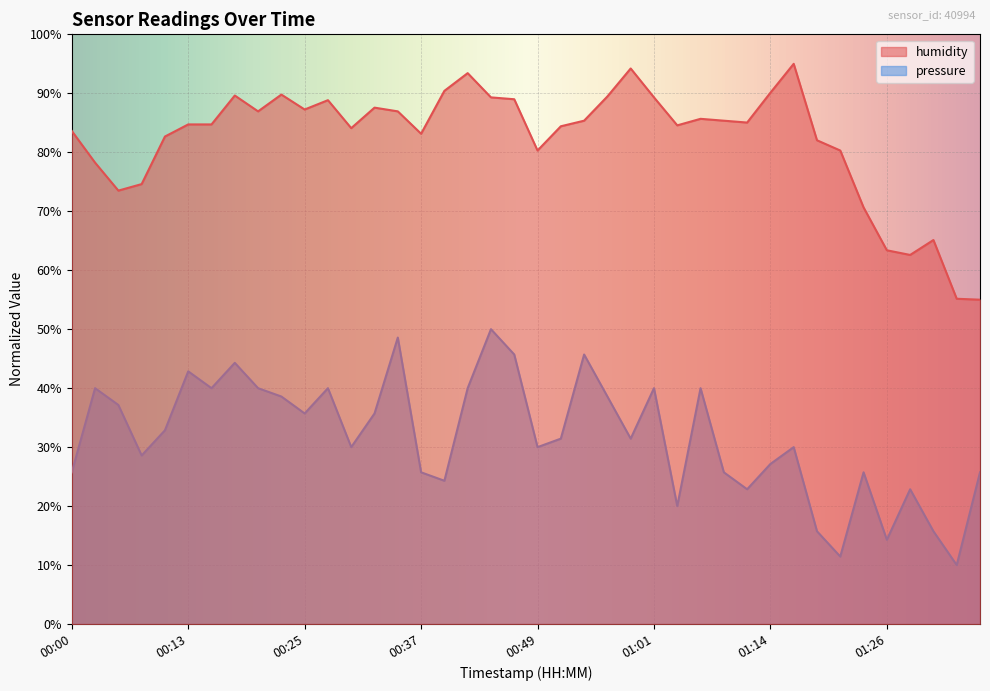

How many data points in humidity are above 85?

20